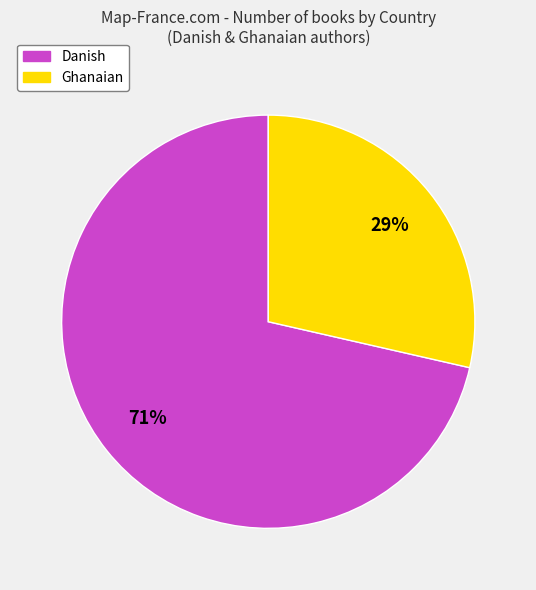

True or false: Ghanaian accounts for 21% of the total.

False